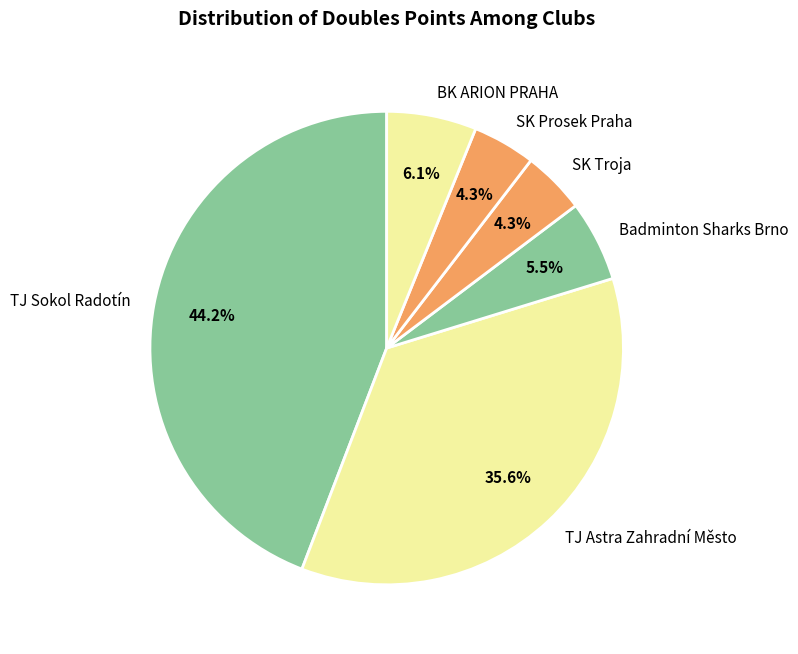

Which category has the biggest portion of the pie?

TJ Sokol Radotín